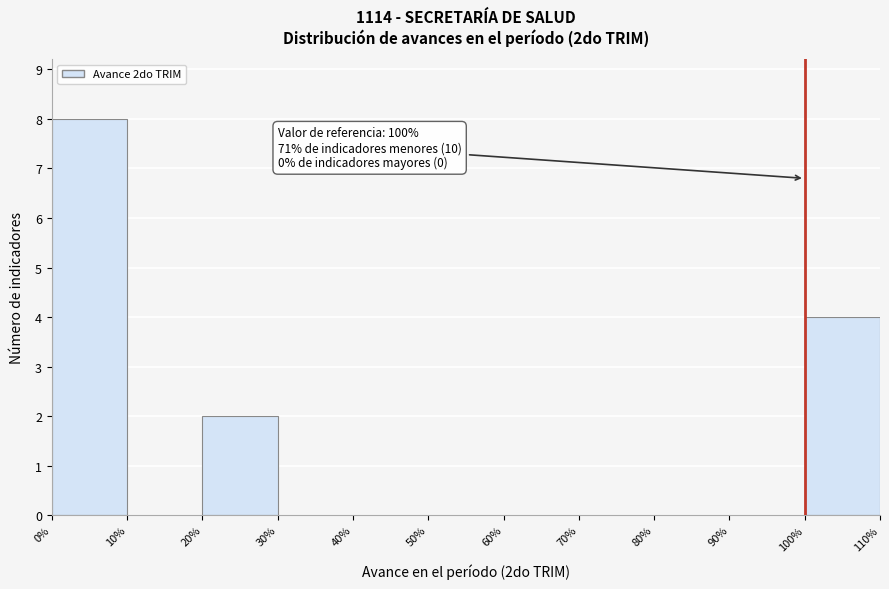

Over which range of the x-axis is the bar tallest?

0% to 10%